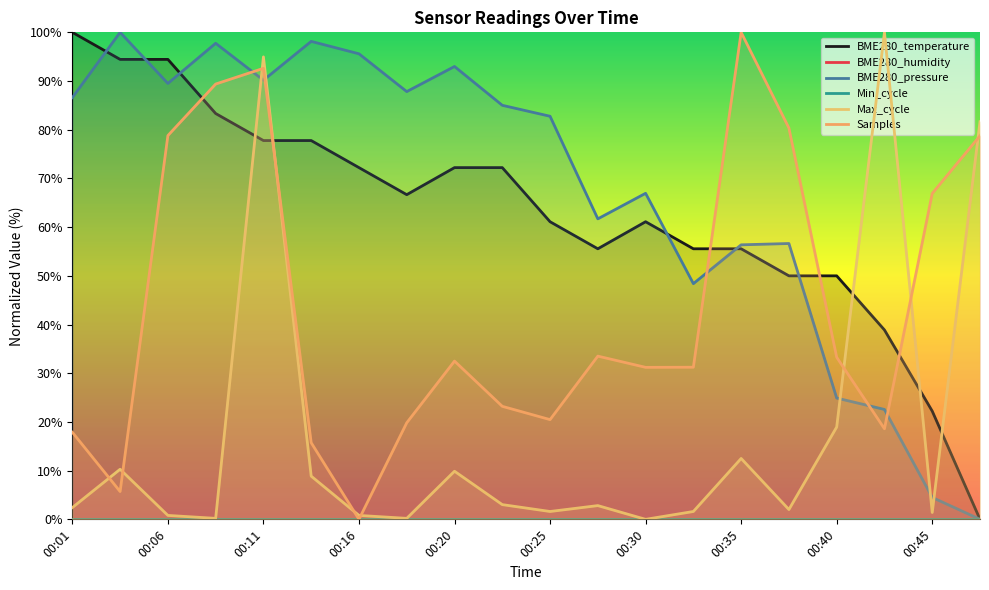

What is the highest value of the Samples series?

100.0